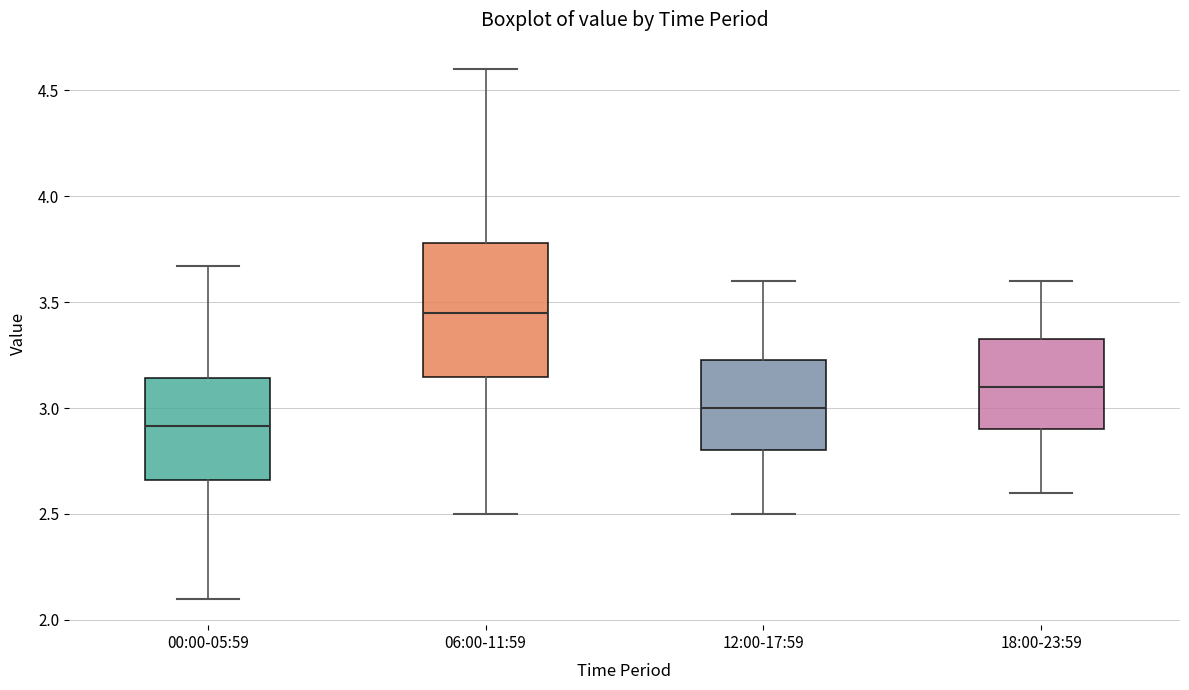

Where is the lower edge of the box for 18:00-23:59 on the y-axis? The values are not printed on the chart, so give them approximately, as read against the axis.

2.90